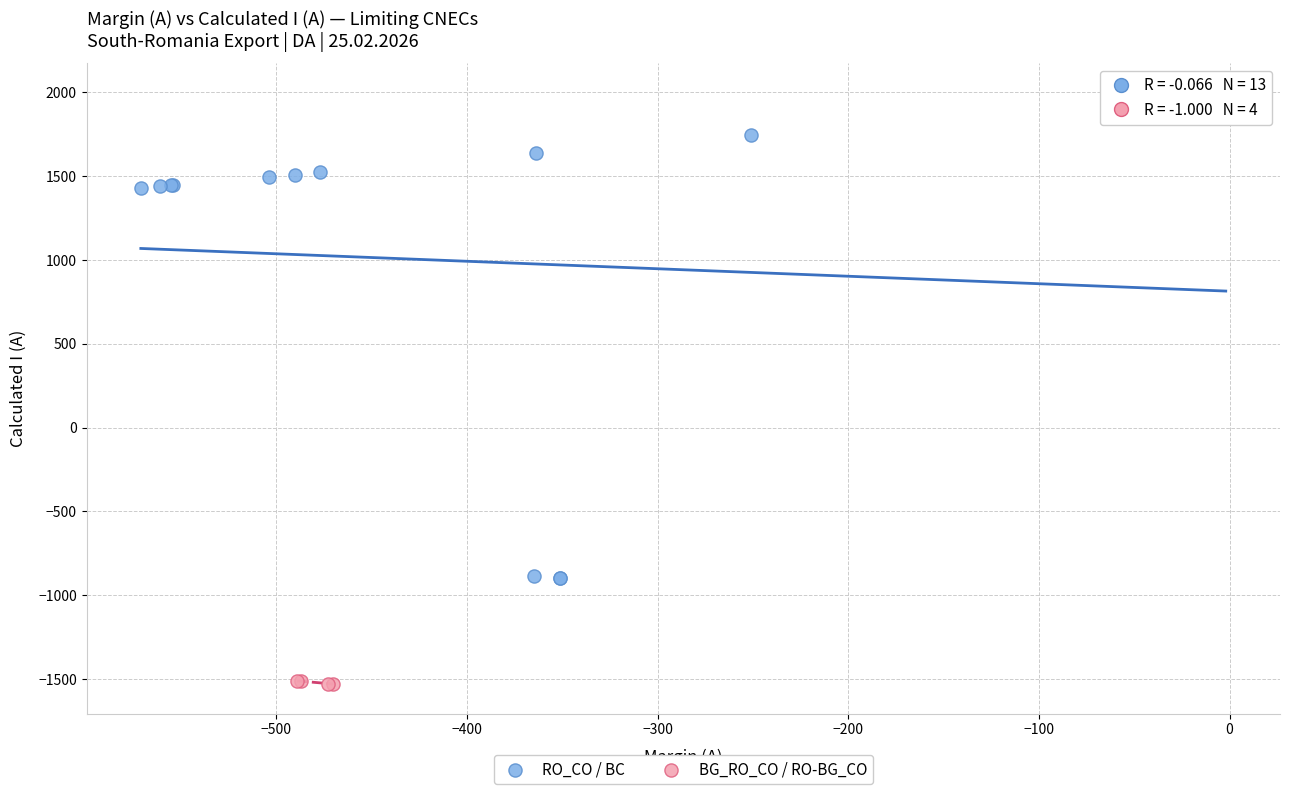

Which series has the widest spread of Y values?

RO_CO / BC